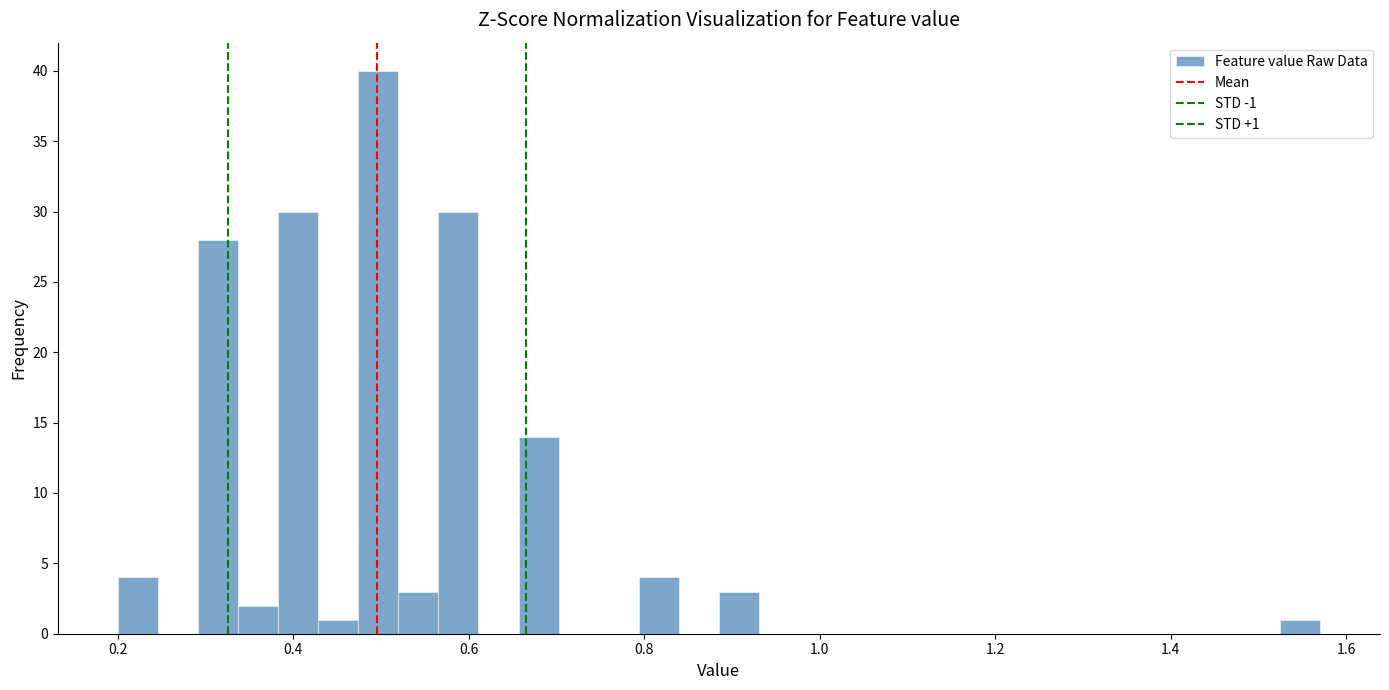

Around what value on the x-axis is the tallest bar? Give the approximate position of its centre, as read against the axis.

0.50